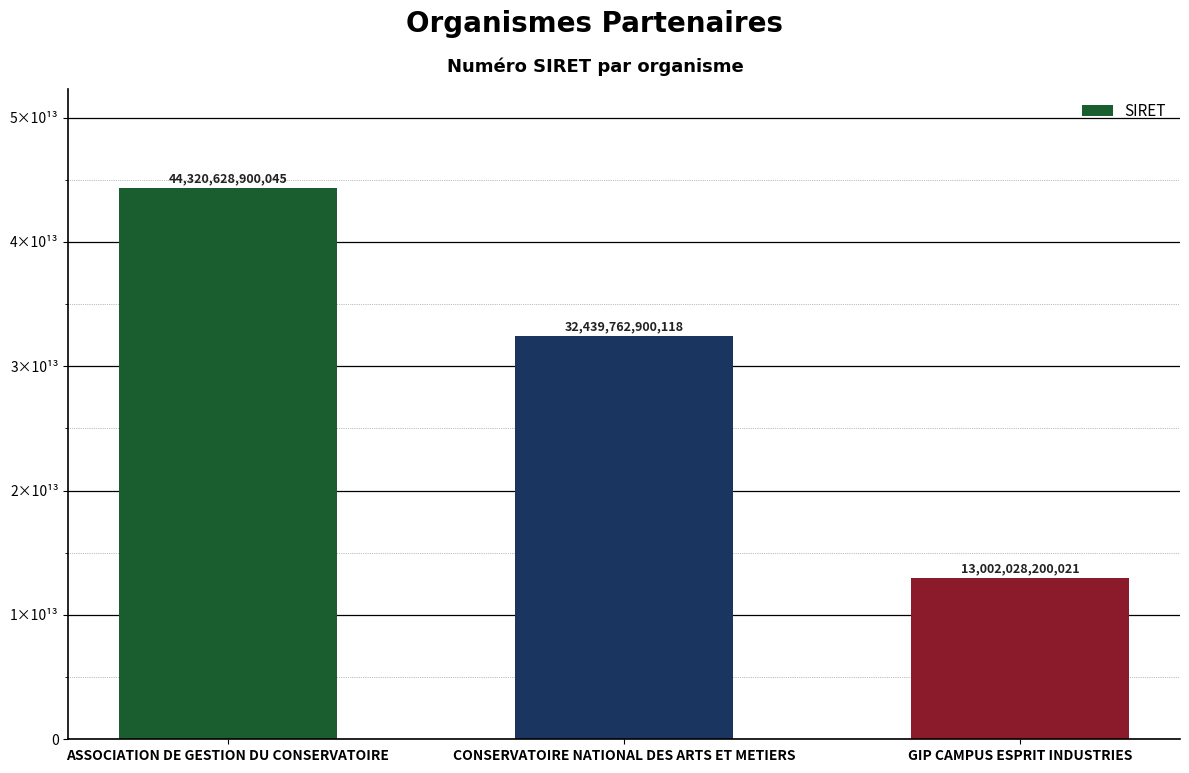

The value at ASSOCIATION DE GESTION DU CONSERVATOIRE is 27377682113043. True or false?

False